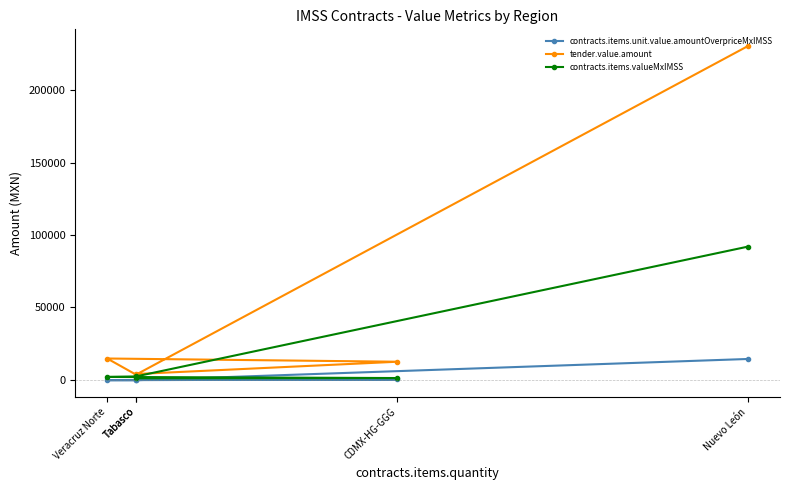

At which label is tender.value.amount closest to 116991?

Veracruz Norte